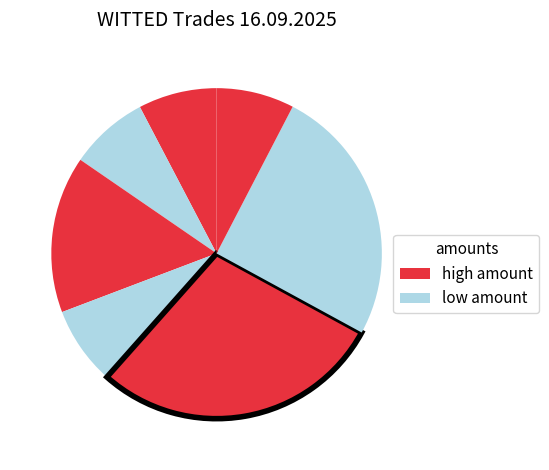

Count the number of slices in the pie.

7